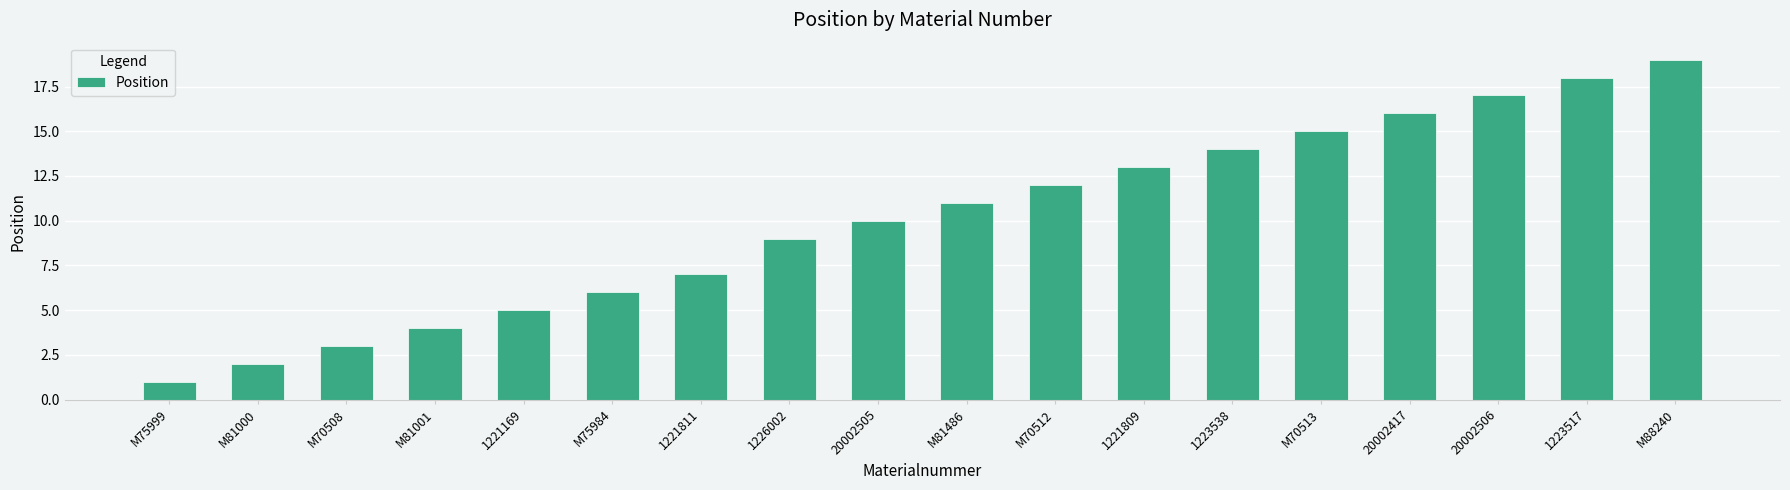

At which label is the value closest to 10?

20002505